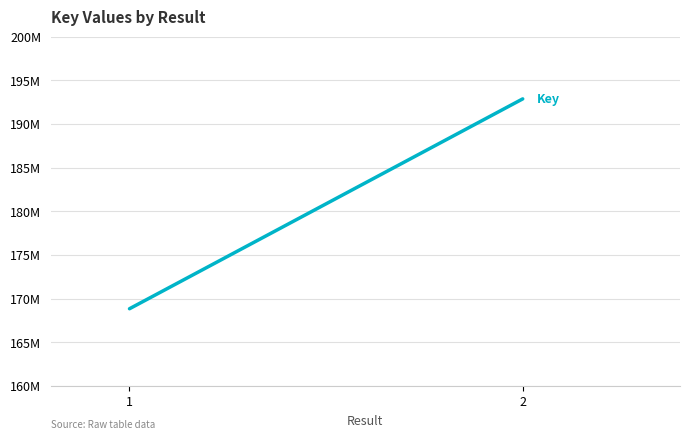

List the labels in order of value, largest first.

2, 1